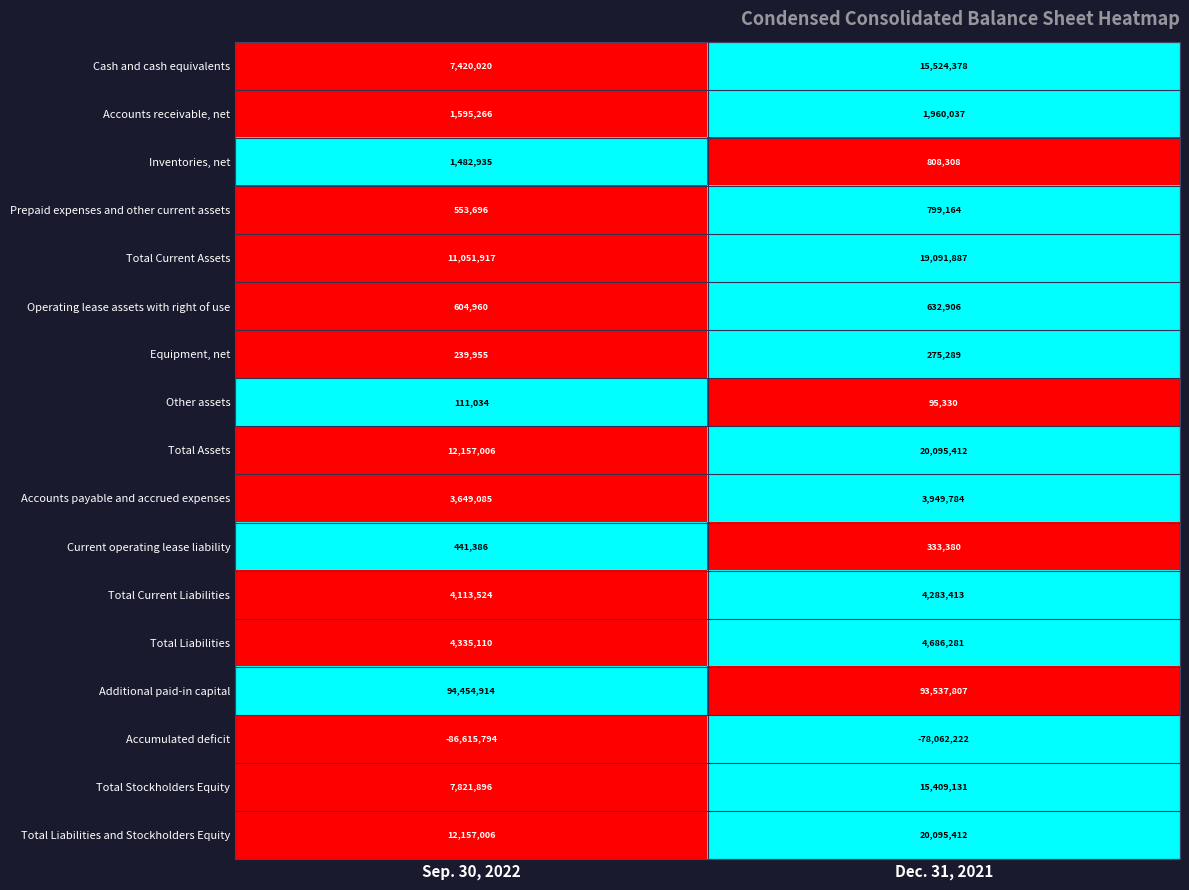

At which category does the chart reach its minimum across all series?

Sep. 30, 2022